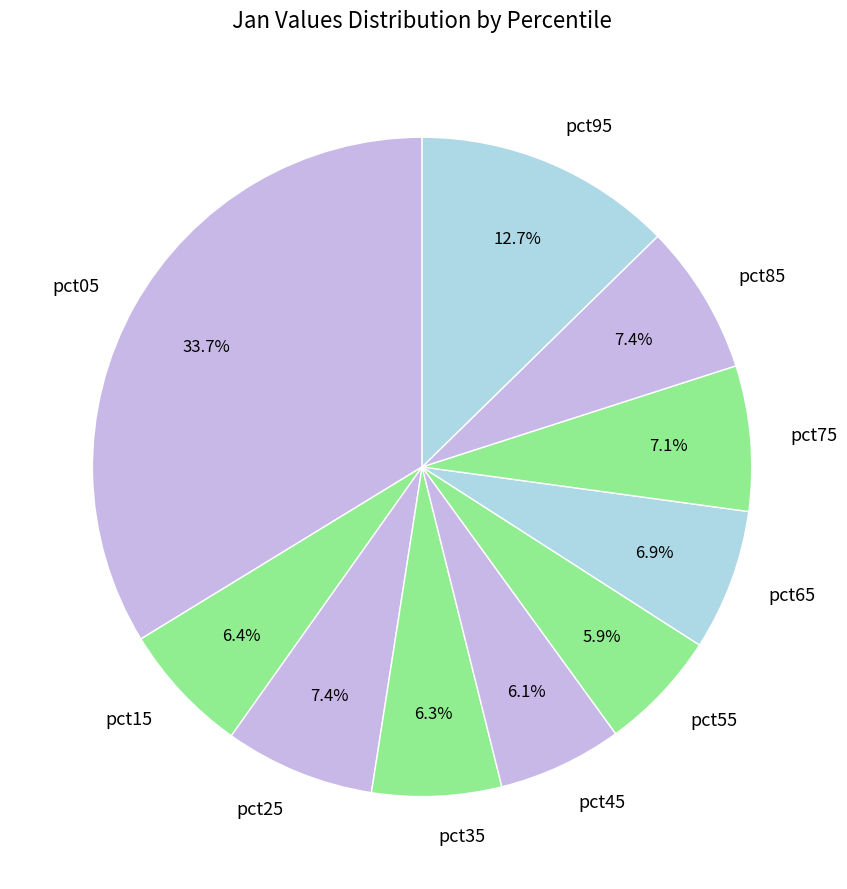

To the nearest percent, what is the difference between the largest and smallest slice percentages?

28%